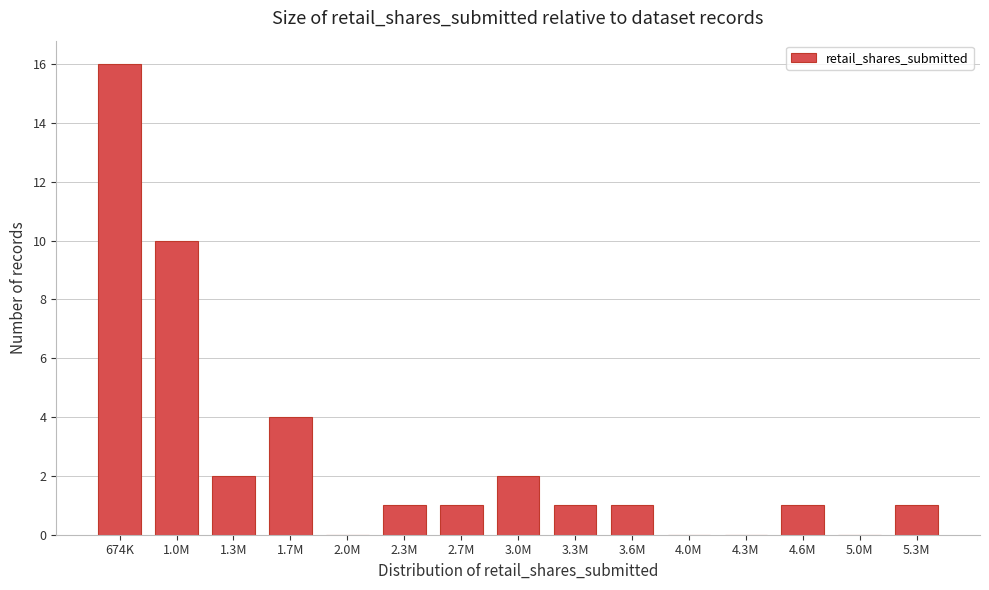

Reading left to right, list all the values displayed in this chart.

674K=16	1.0M=10	1.3M=2	1.7M=4	2.0M=0	2.3M=1	2.7M=1	3.0M=2	3.3M=1	3.6M=1	4.0M=0	4.3M=0	4.6M=1	5.0M=0	5.3M=1